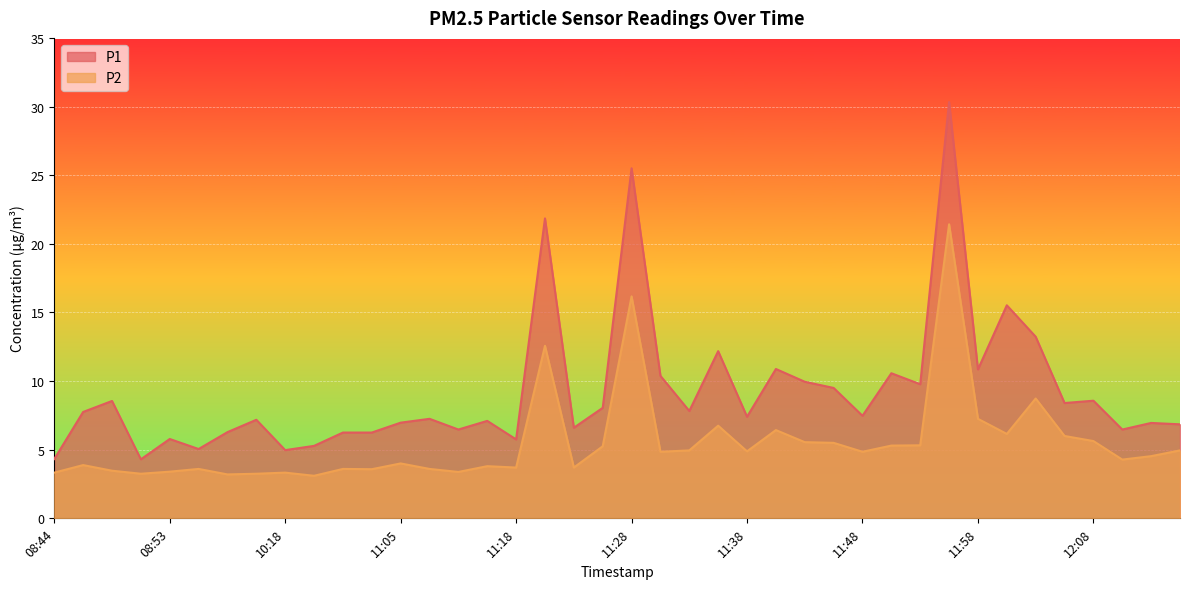

List the labels in order of P2 value, smallest first.

10:24, 10:03, 08:51, 10:06, 08:44, 10:18, 11:13, 08:53, 08:49, 11:03, 08:56, 11:00, 11:08, 11:18, 11:23, 11:16, 08:46, 11:05, 12:10, 12:13, 11:31, 11:48, 11:38, 11:33, 12:15, 11:26, 11:51, 11:53, 11:46, 11:43, 12:08, 12:05, 12:01, 11:41, 11:36, 11:58, 12:03, 11:21, 11:28, 11:56